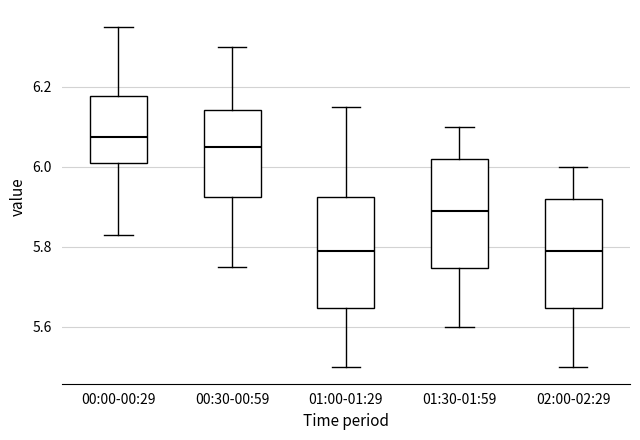

Which box has the highest median line?

00:00-00:29